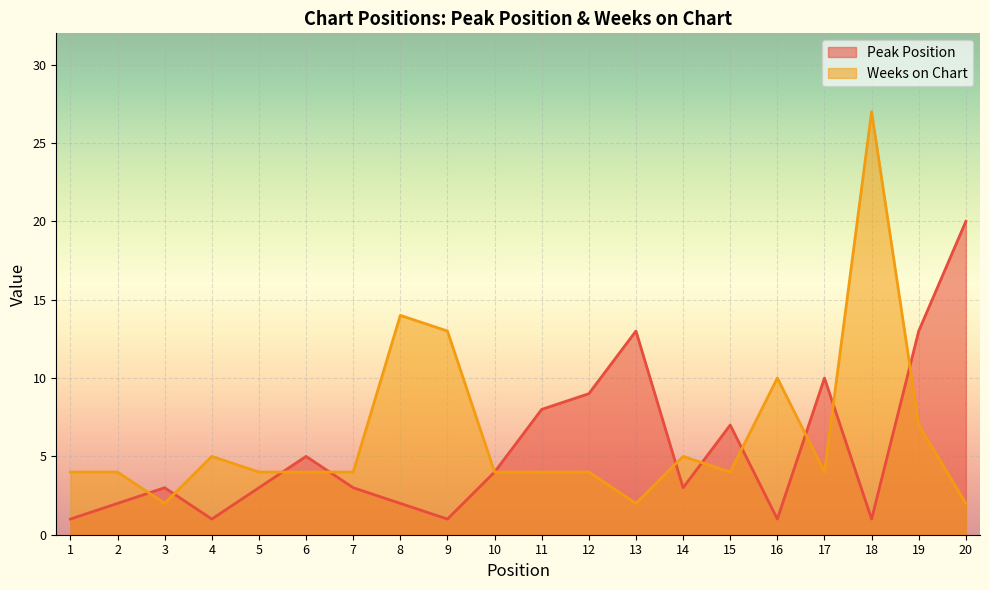

What is the total value across all series at 14?

8